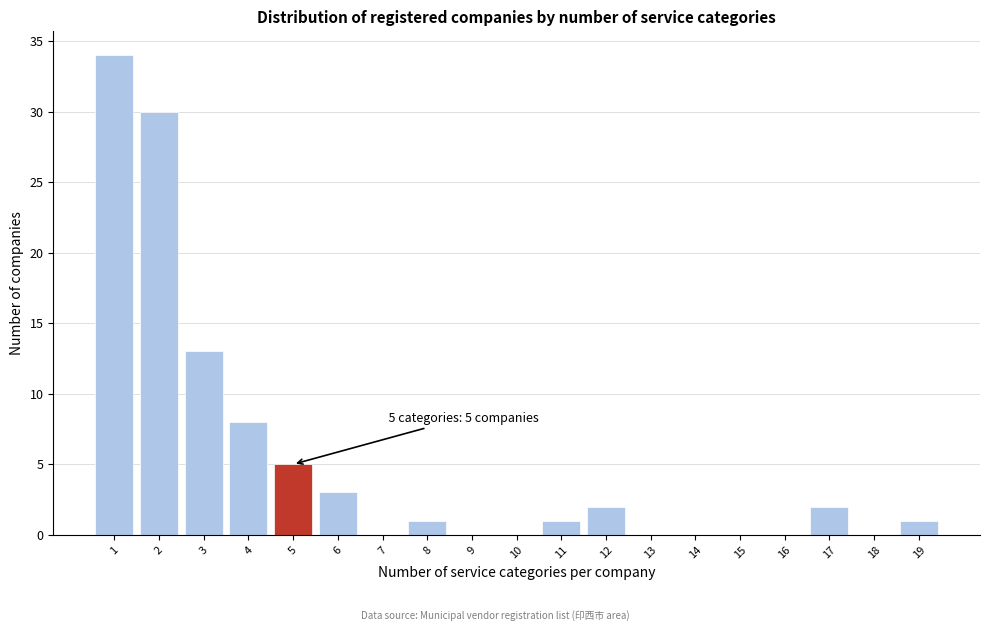

Reading left to right, what are all the values shown in this chart?

1=34	2=30	3=13	4=8	5=5	6=3	7=0	8=1	9=0	10=0	11=1	12=2	13=0	14=0	15=0	16=0	17=2	18=0	19=1